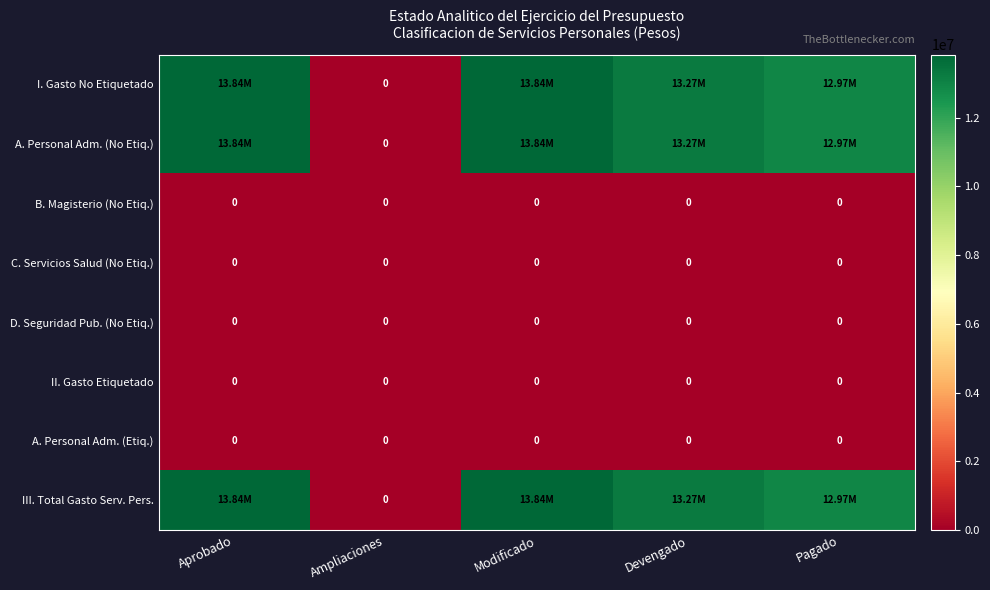

List the series in order of their peak value, highest first.

I. Gasto No Etiquetado, A. Personal Adm. (No Etiq.), III. Total Gasto Serv. Pers., B. Magisterio (No Etiq.), C. Servicios Salud (No Etiq.), D. Seguridad Pub. (No Etiq.), II. Gasto Etiquetado, A. Personal Adm. (Etiq.)